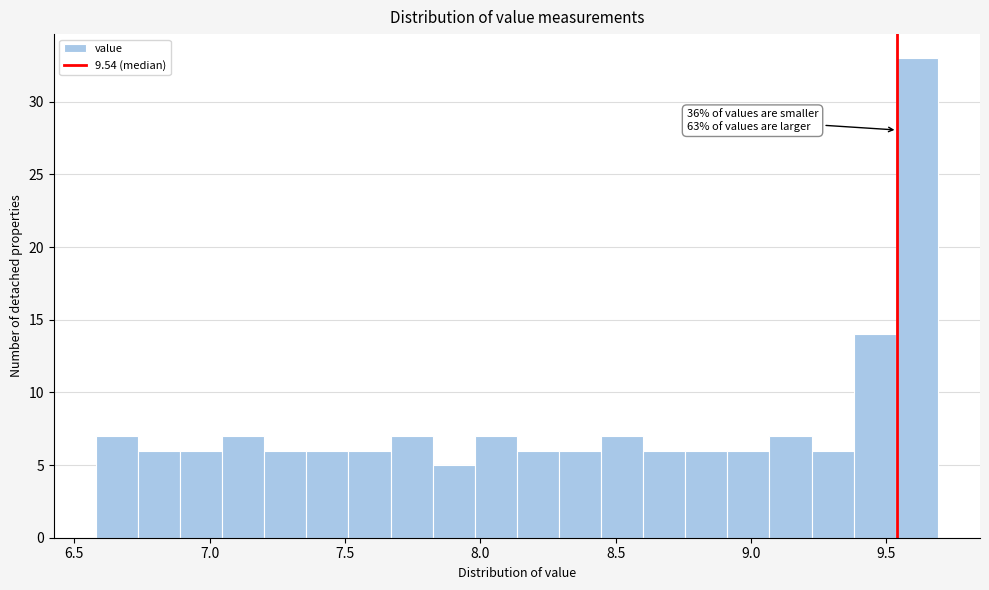

Around what value on the x-axis is the tallest bar? Give the approximate position of its centre, as read against the axis.

9.60